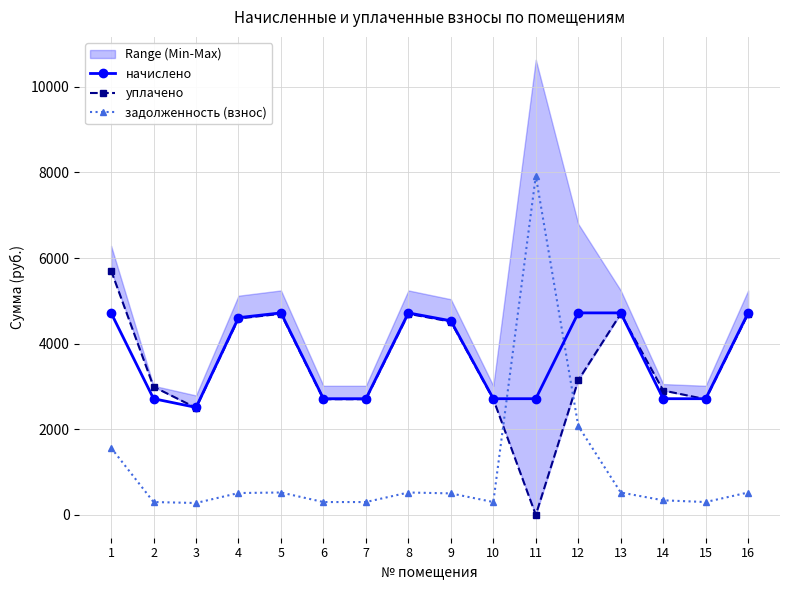

Where do задолженность (взнос) and начислено first cross each other?

10 and 11